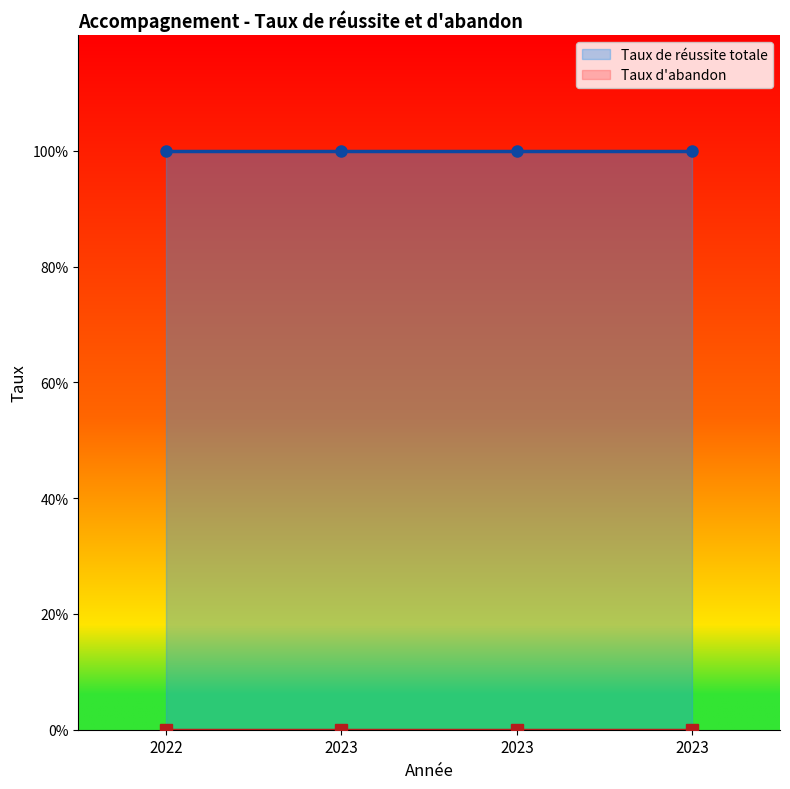

True or false: Taux d'abandon and Taux de réussite totale intersect in this chart.

False